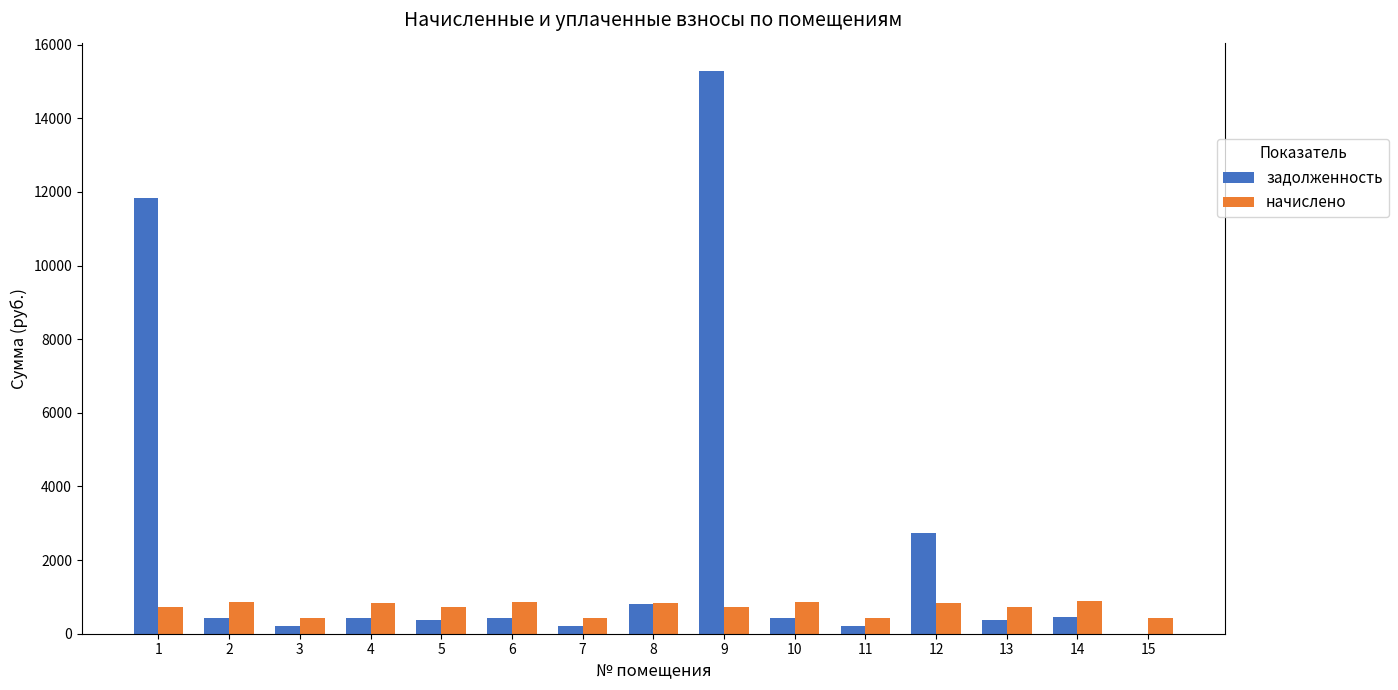

What are all the series names shown in the legend?

задолженность, начислено